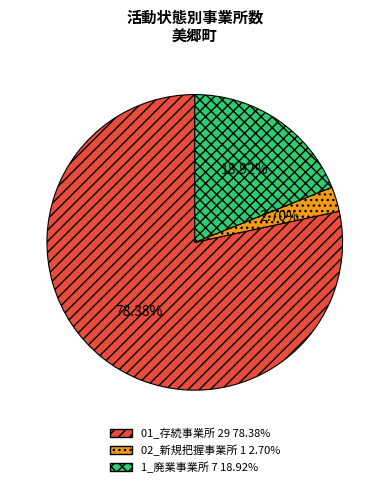

What percentage is the 01_存続事業所 slice, to the nearest percent?

78%